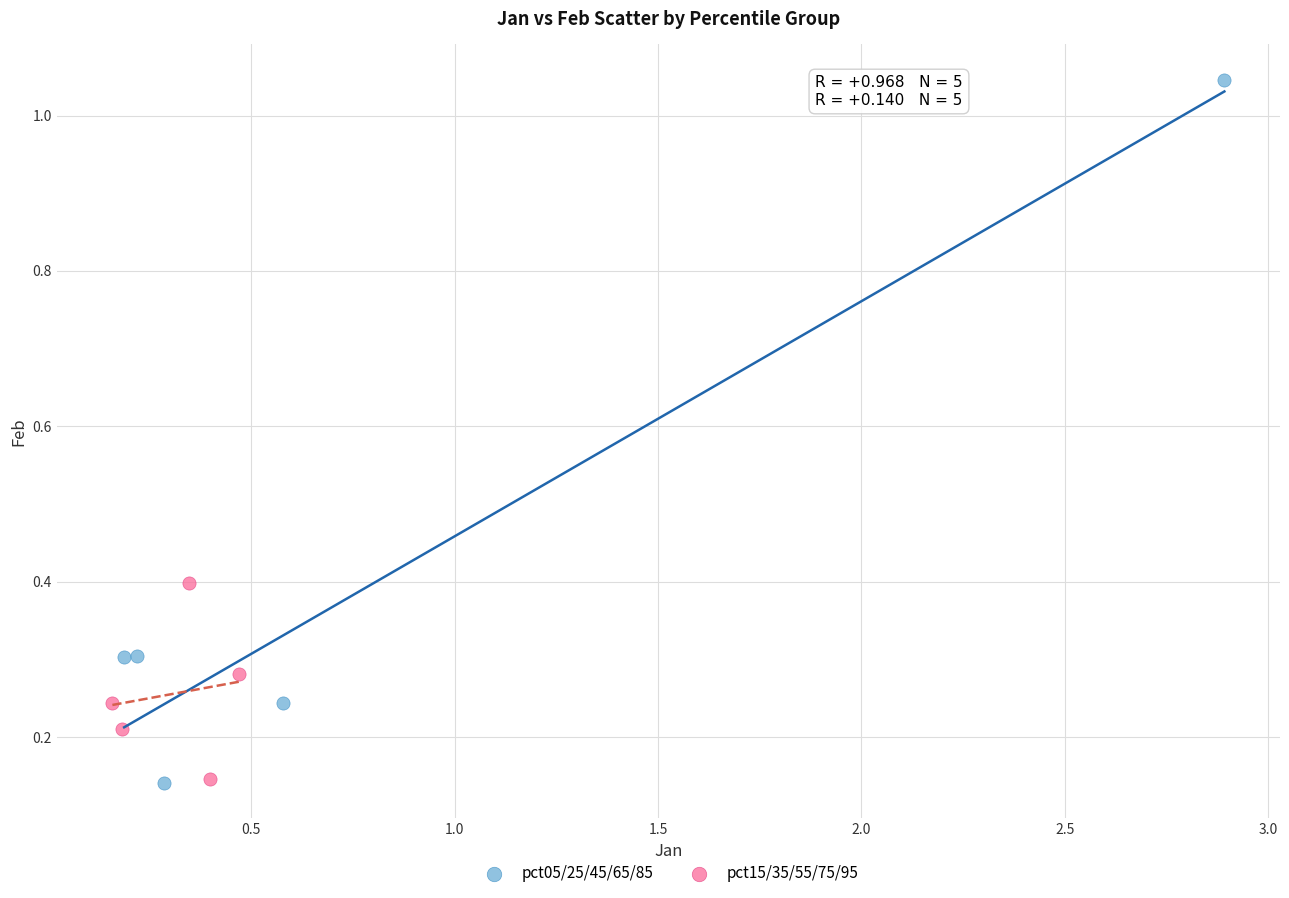

Which series contains the highest Y value?

pct05/25/45/65/85